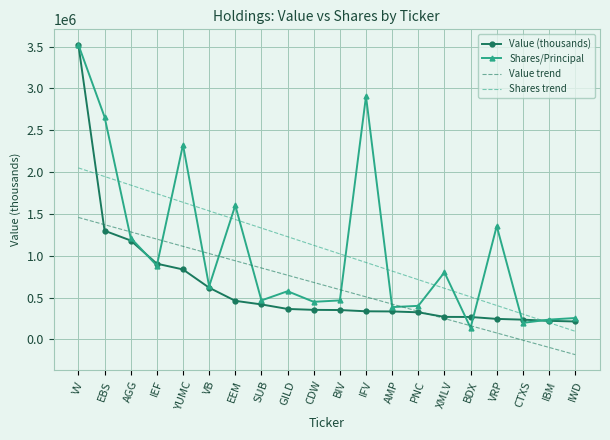

What is the sum of all Value (thousands) values?

12776000.0